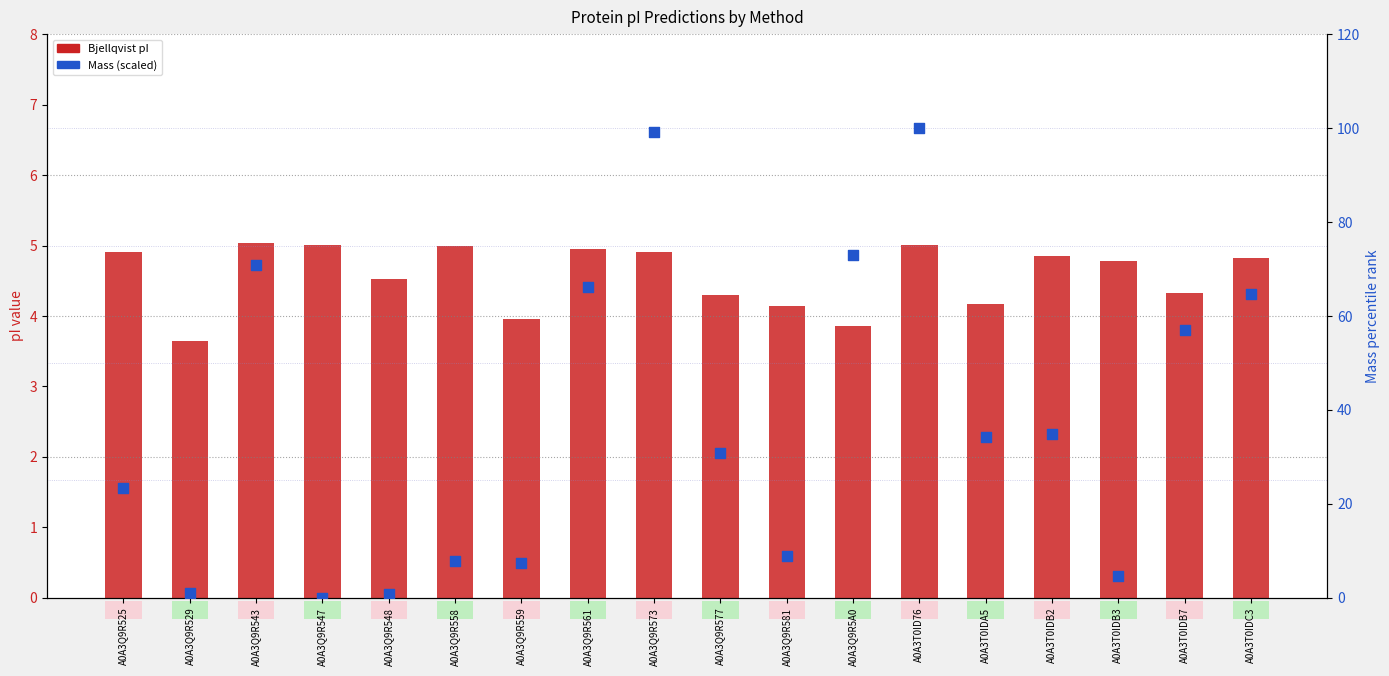

At how many categories does at least one series exceed 82?

2